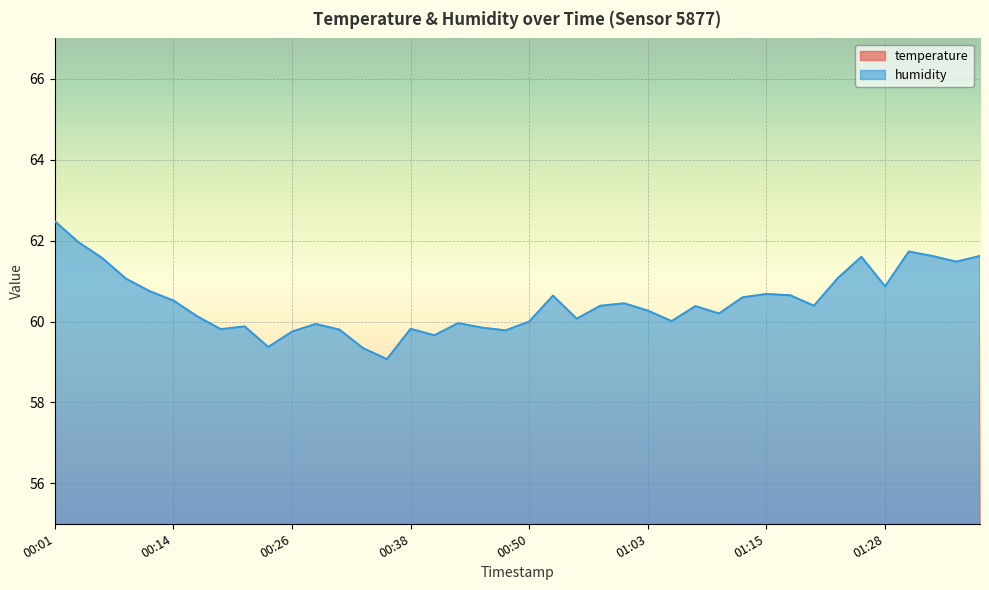

Where does the temperature series first go above 24?

00:04